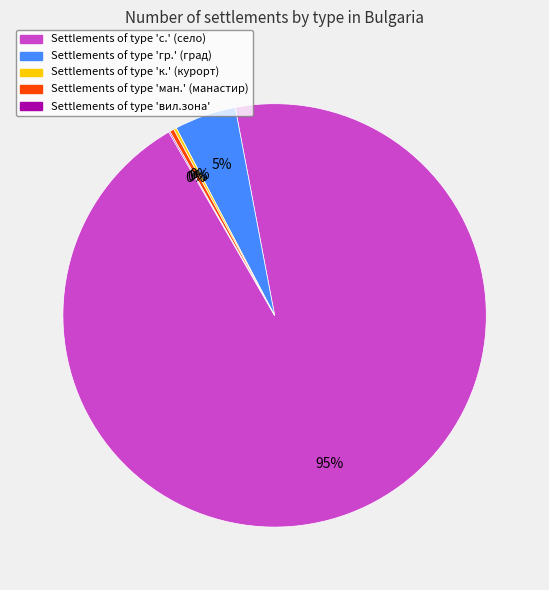

Does any single category account for the majority?

Yes